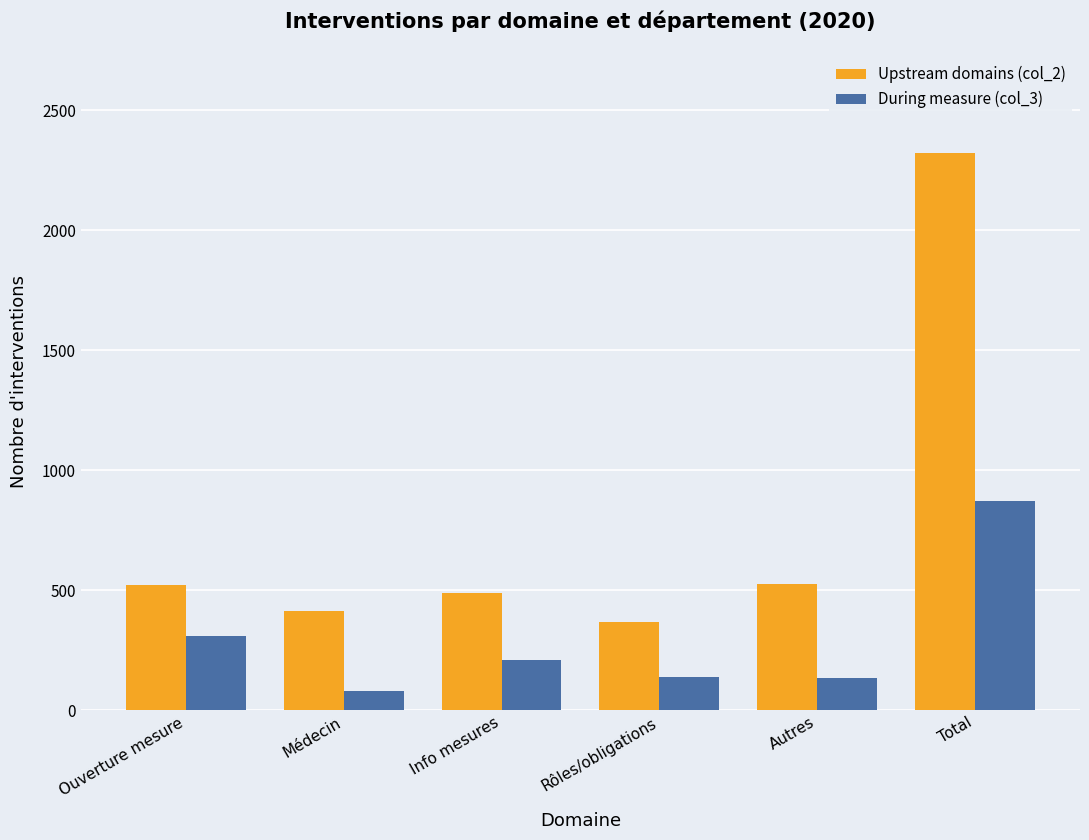

Read the Upstream domains (col_2) value at Médecin.

414